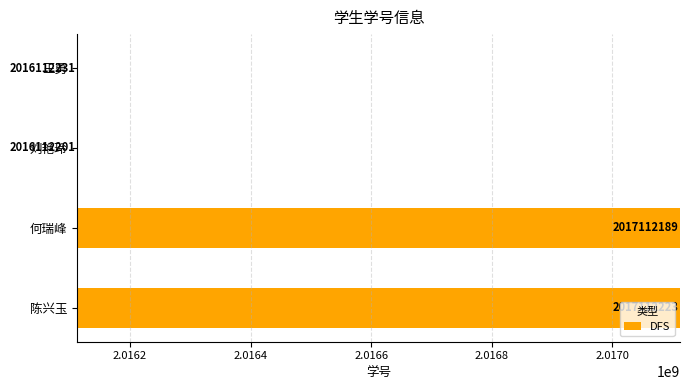

Rank the categories by value from lowest to highest.

刘艳玲, 王勇, 何瑞峰, 陈兴玉